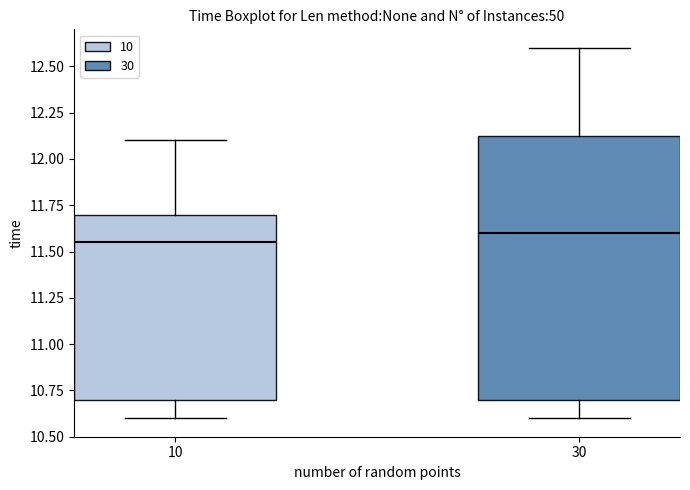

Which box is the tallest, from its lower edge to its upper edge?

30